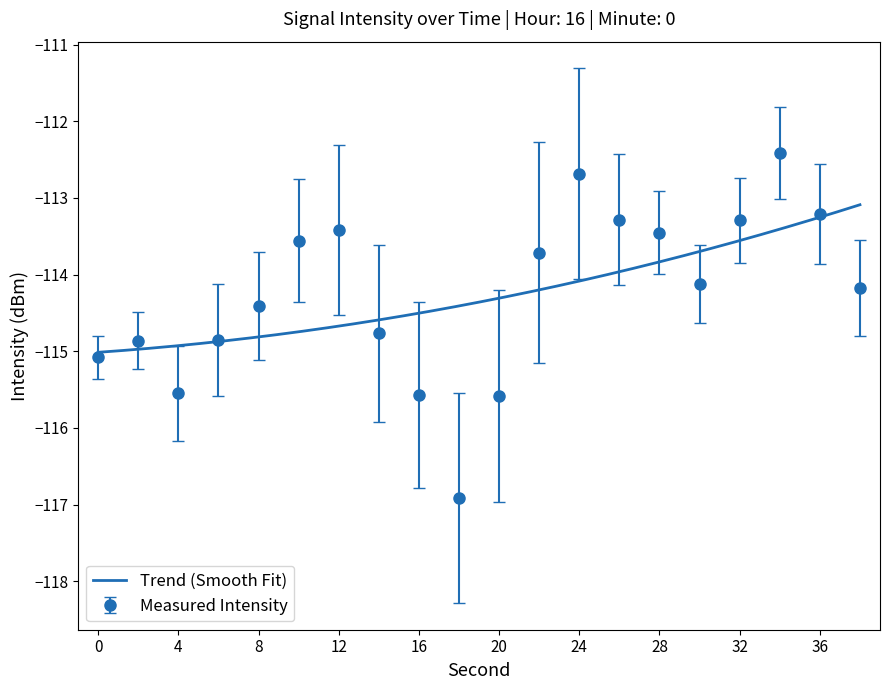

Is it true that the value at 32 is -113.3?

True